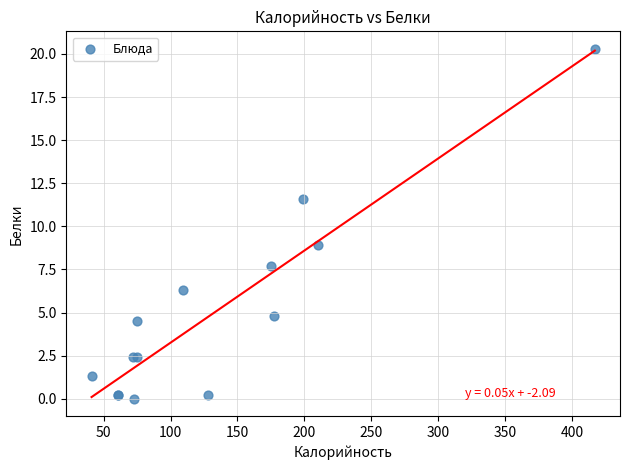

What Y value in the scatter plot is closest to 10?

8.9